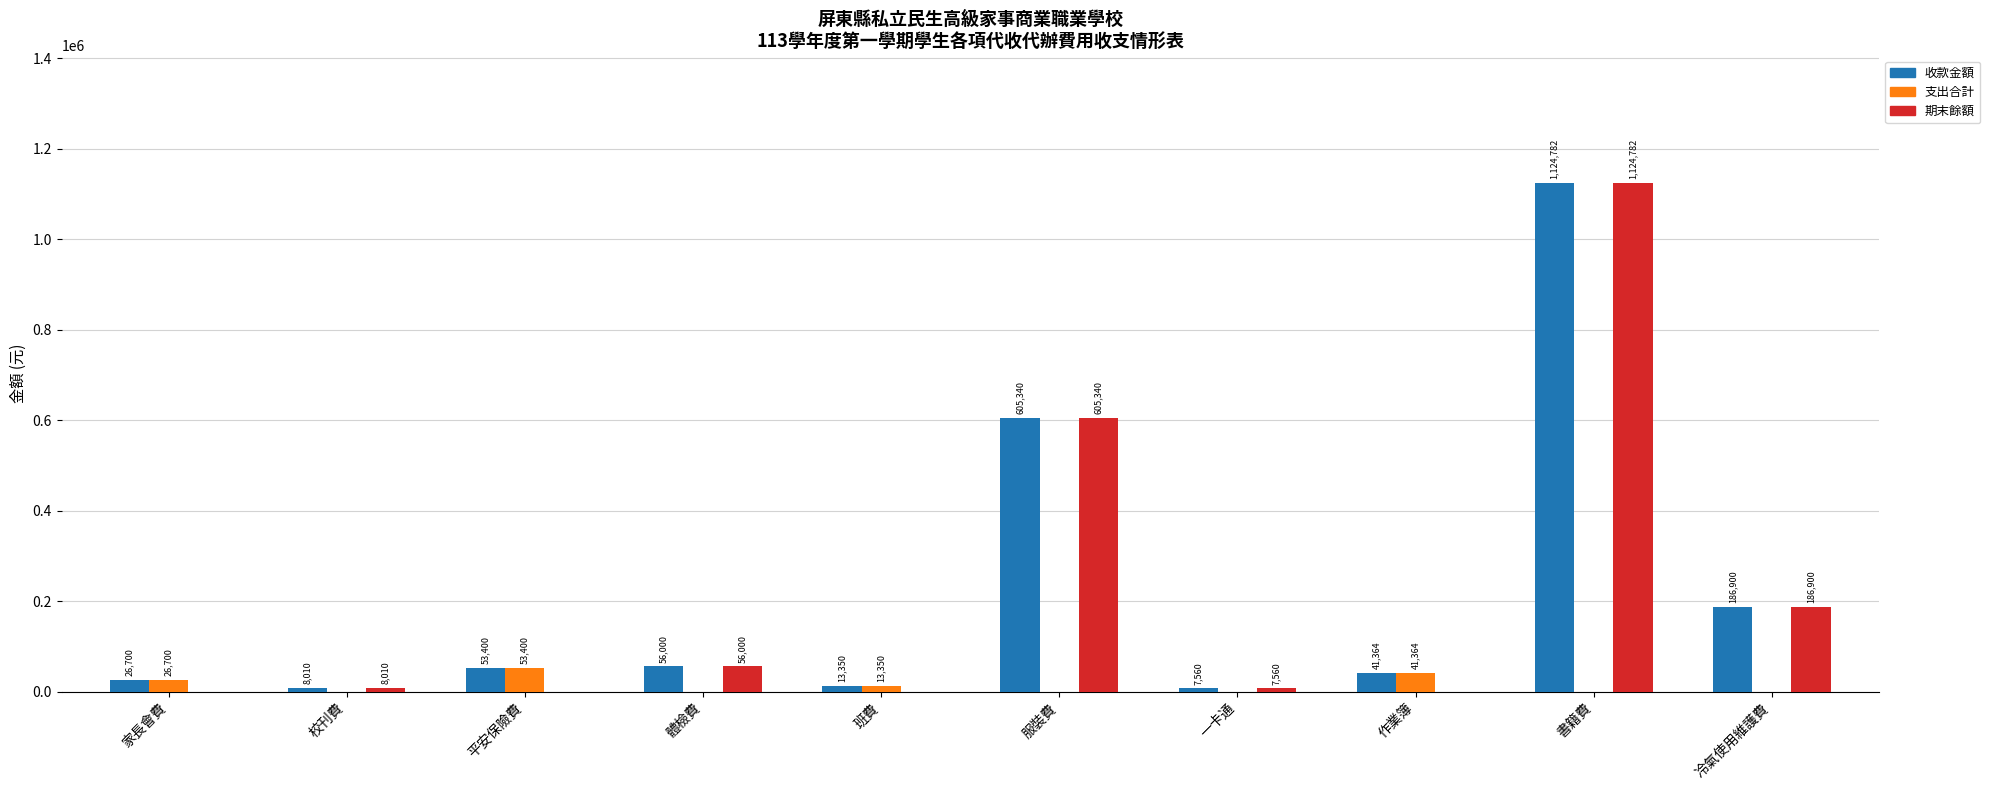

Reading left to right, what are all the values shown in this chart?

收款金額: 家長會費=26700	校刊費=8010	平安保險費=53400	體檢費=56000	班費=13350	服裝費=605340	一卡通=7560	作業簿=41364	書籍費=1124782	冷氣使用維護費=186900
支出合計: 家長會費=26700	校刊費=0	平安保險費=53400	體檢費=0	班費=13350	服裝費=0	一卡通=0	作業簿=41364	書籍費=0	冷氣使用維護費=0
期末餘額: 家長會費=0	校刊費=8010	平安保險費=0	體檢費=56000	班費=0	服裝費=605340	一卡通=7560	作業簿=0	書籍費=1124782	冷氣使用維護費=186900